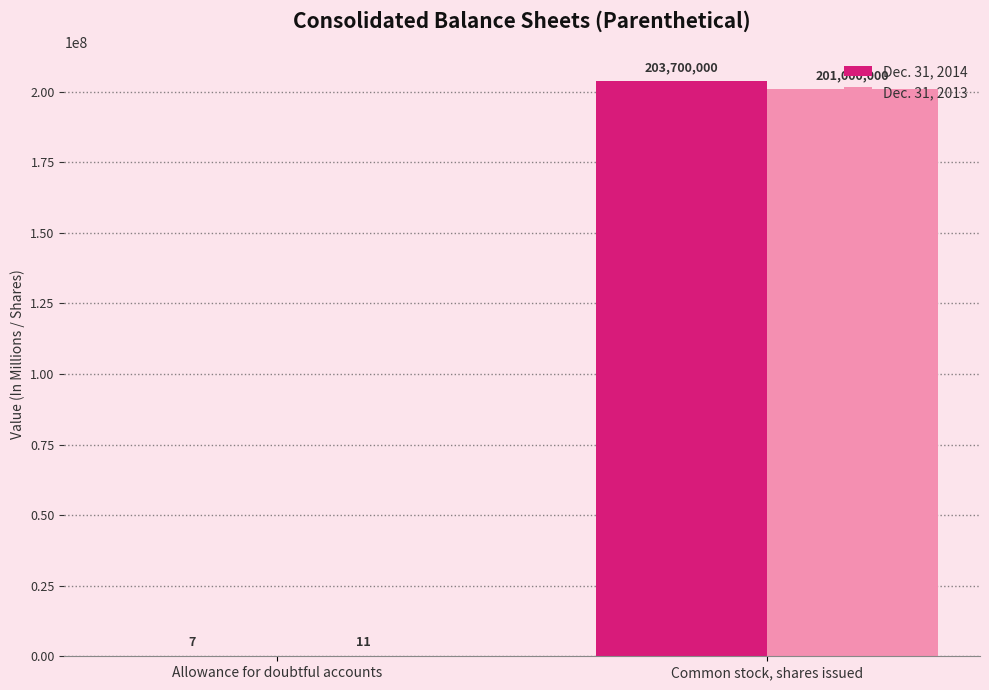

What are all the series names shown in the legend?

Dec. 31, 2014, Dec. 31, 2013